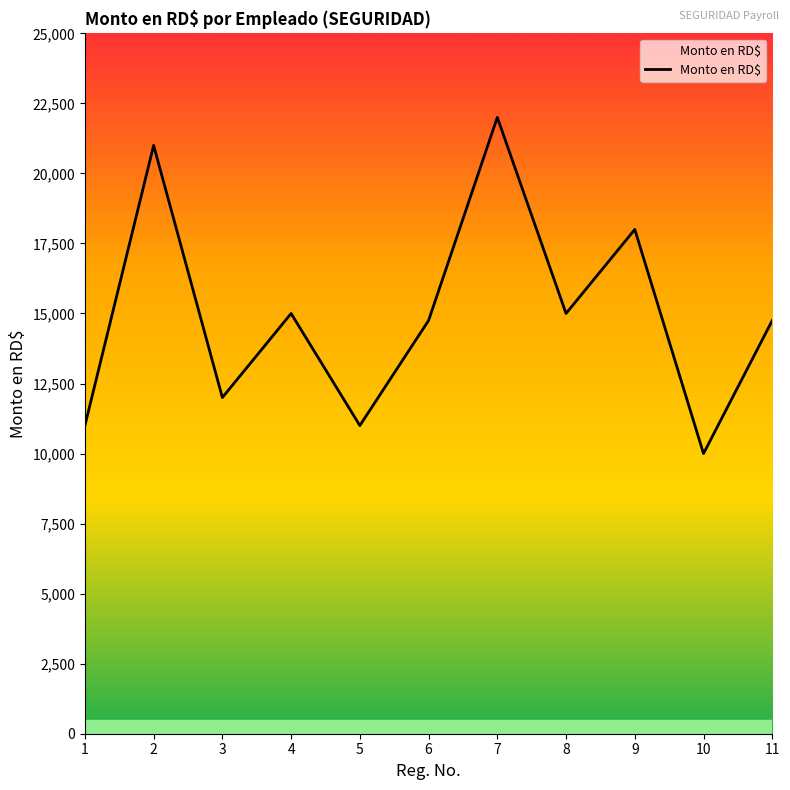

True or false: there are more than 0 points higher than both neighbors.

True